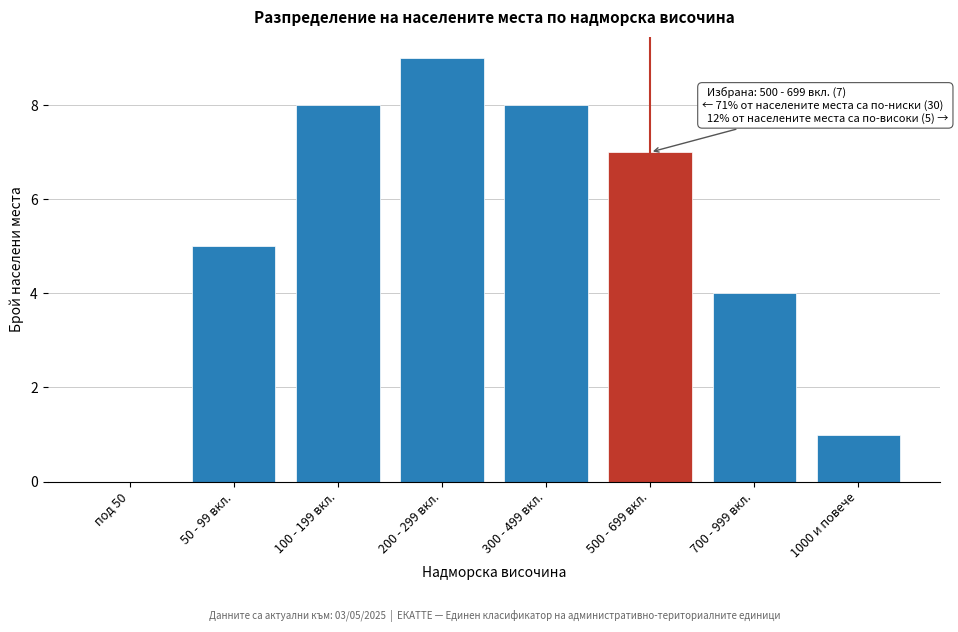

Reading right to left, transcribe all the data shown in this chart.

1000 и повече=1	700 - 999 вкл.=4	500 - 699 вкл.=7	300 - 499 вкл.=8	200 - 299 вкл.=9	100 - 199 вкл.=8	50 - 99 вкл.=5	под 50=0